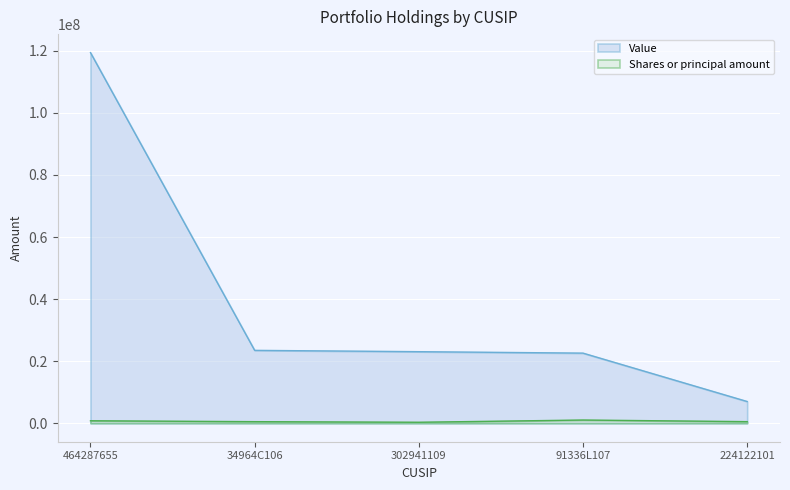

True or false: Value and Shares or principal amount cross at least once.

False